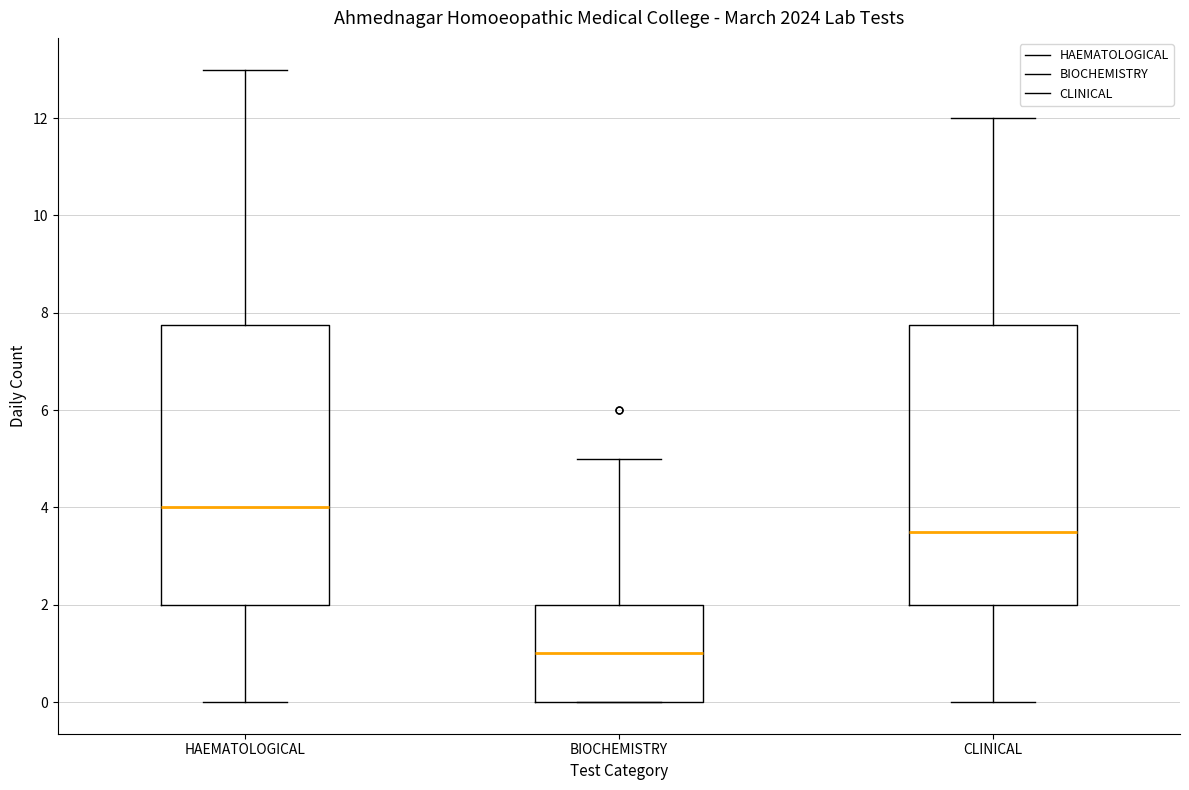

Where is the lower edge of the box for BIOCHEMISTRY on the y-axis? The values are not printed on the chart, so give them approximately, as read against the axis.

0.0